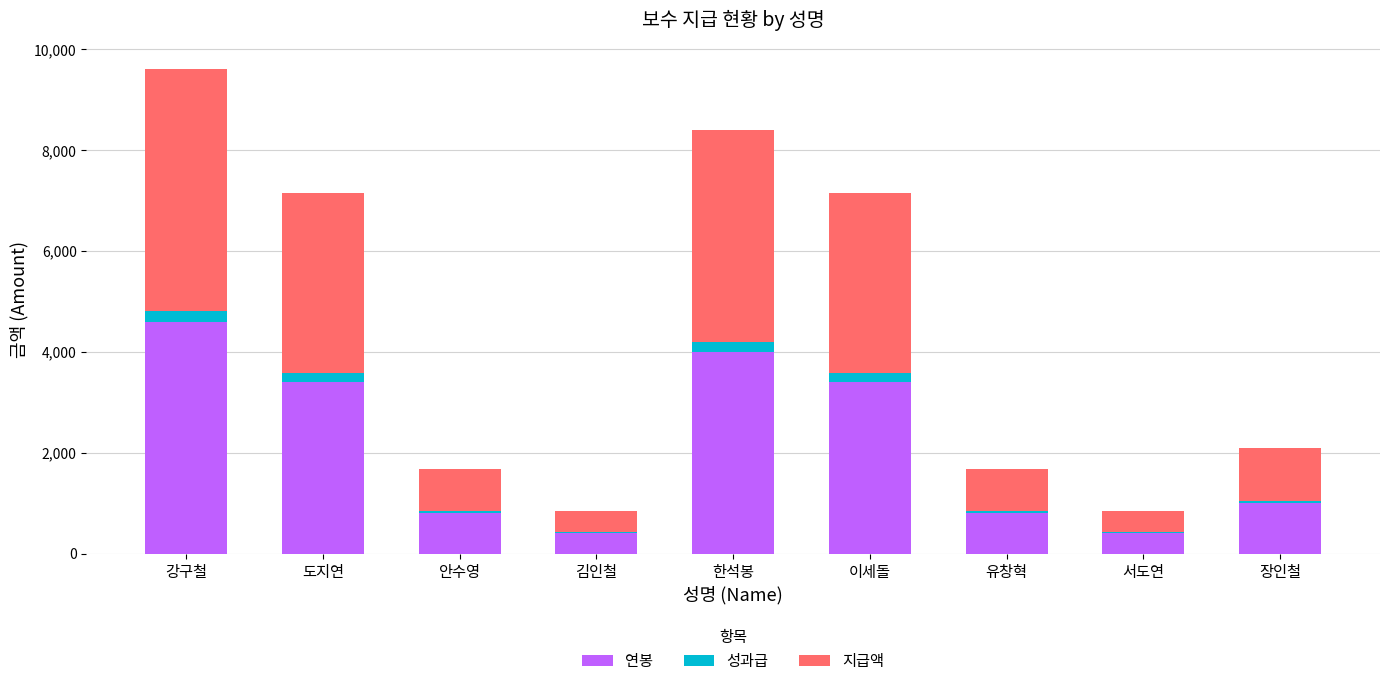

True or false: 연봉 has a value of 3400 at 이세돌.

True